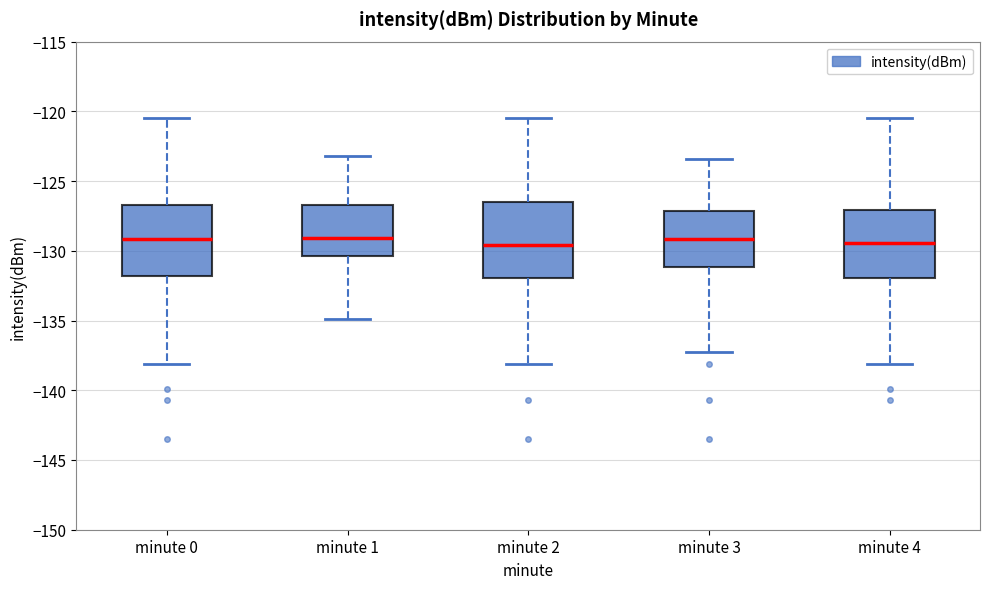

Reading left to right, transcribe this box plot: for each box, give where its median line is, the range the box spans, and where its two whiskers end, as read against the y-axis. The values are not printed on the chart, so give them approximately, as read against the axis.

minute 0: median -129.0, box -132.0 to -126.5, whiskers -138.0 to -120.5
minute 1: median -129.0, box -130.5 to -126.5, whiskers -135.0 to -123.0
minute 2: median -129.5, box -132.0 to -126.5, whiskers -138.0 to -120.5
minute 3: median -129.0, box -131.0 to -127.0, whiskers -137.5 to -123.5
minute 4: median -129.5, box -132.0 to -127.0, whiskers -138.0 to -120.5